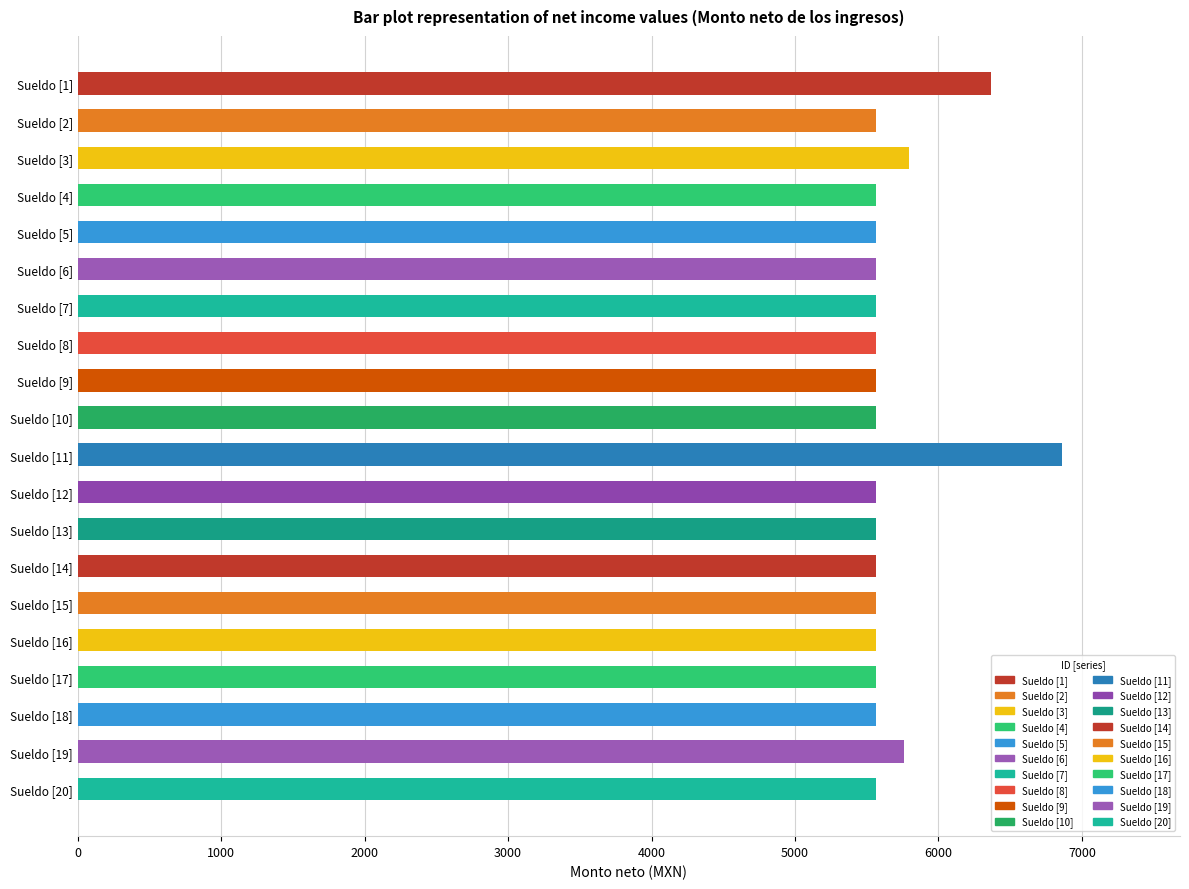

Reading top to bottom, transcribe all the data shown in this chart.

Sueldo [1]=6363.2	Sueldo [2]=5562.6	Sueldo [3]=5798.0	Sueldo [4]=5562.6	Sueldo [5]=5562.6	Sueldo [6]=5562.6	Sueldo [7]=5562.6	Sueldo [8]=5562.6	Sueldo [9]=5562.6	Sueldo [10]=5562.6	Sueldo [11]=6860.4	Sueldo [12]=5562.6	Sueldo [13]=5562.6	Sueldo [14]=5562.6	Sueldo [15]=5562.6	Sueldo [16]=5562.6	Sueldo [17]=5562.6	Sueldo [18]=5562.6	Sueldo [19]=5762.6	Sueldo [20]=5562.6